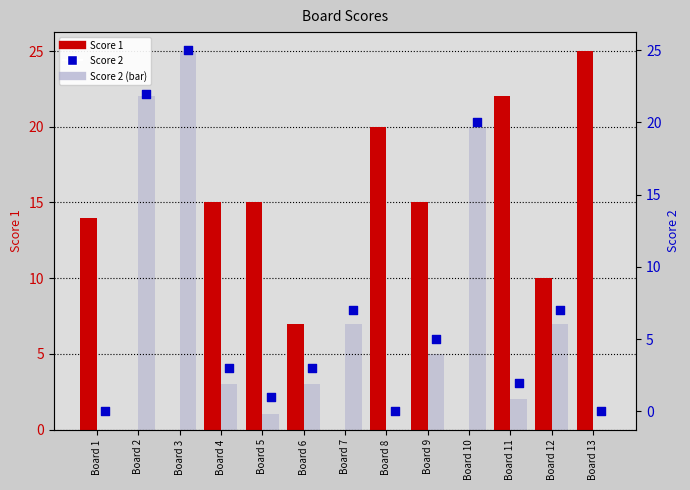

What is the total value across all series at Board 13?

25